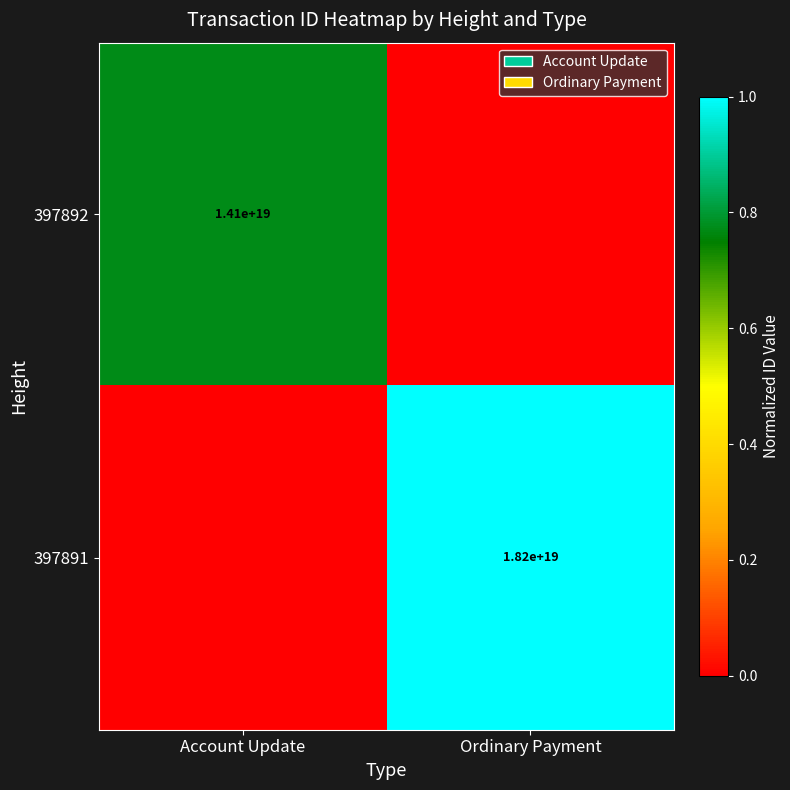

Is it true that 397892 equals 14100000000000000000 at Account Update?

True